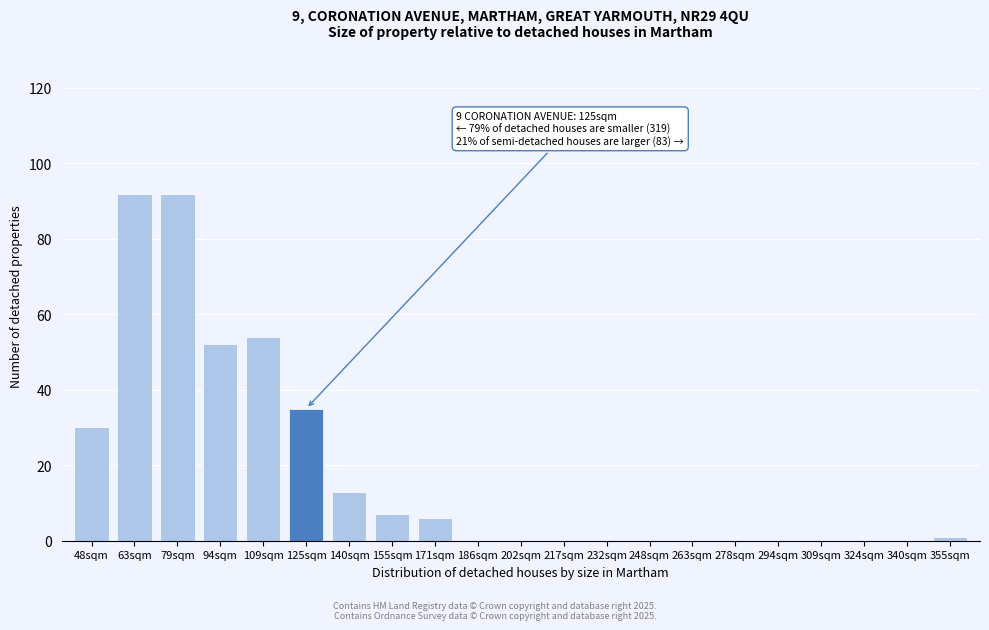

Reading left to right, transcribe all the data shown in this chart.

48sqm=30	63sqm=92	79sqm=92	94sqm=52	109sqm=54	125sqm=35	140sqm=13	155sqm=7	171sqm=6	186sqm=0	202sqm=0	217sqm=0	232sqm=0	248sqm=0	263sqm=0	278sqm=0	294sqm=0	309sqm=0	324sqm=0	340sqm=0	355sqm=1